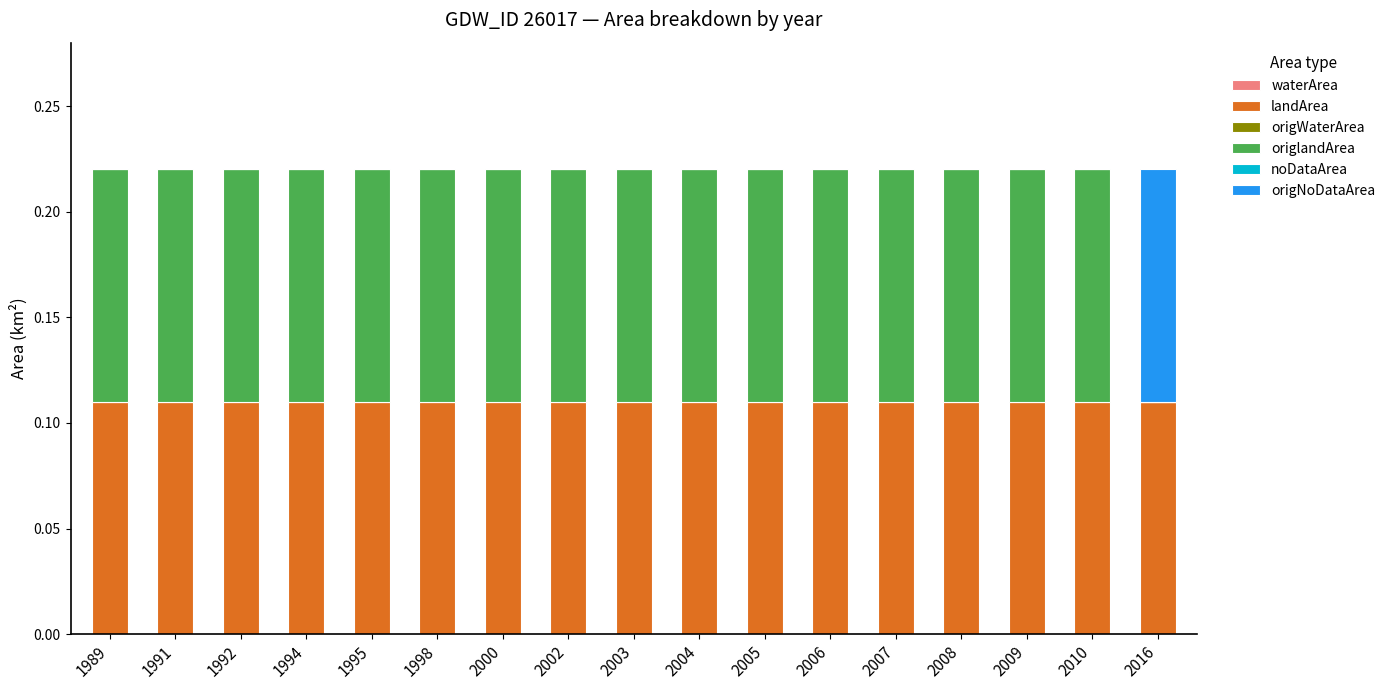

What is the sum of all landArea values?

1.9